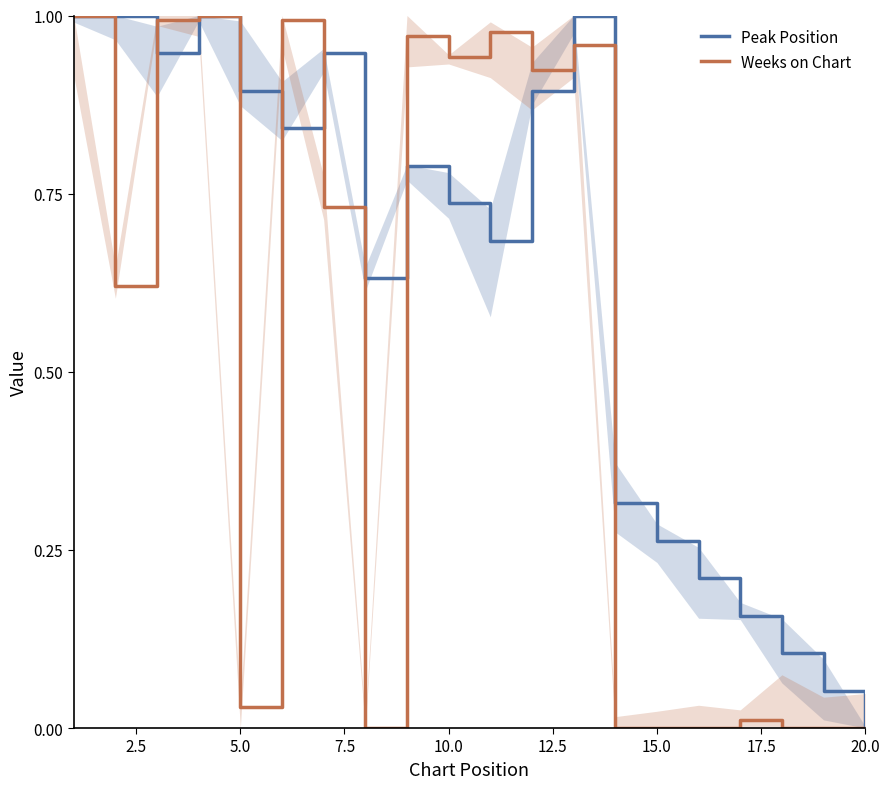

What are all the series names shown in the legend?

Peak Position, Weeks on Chart